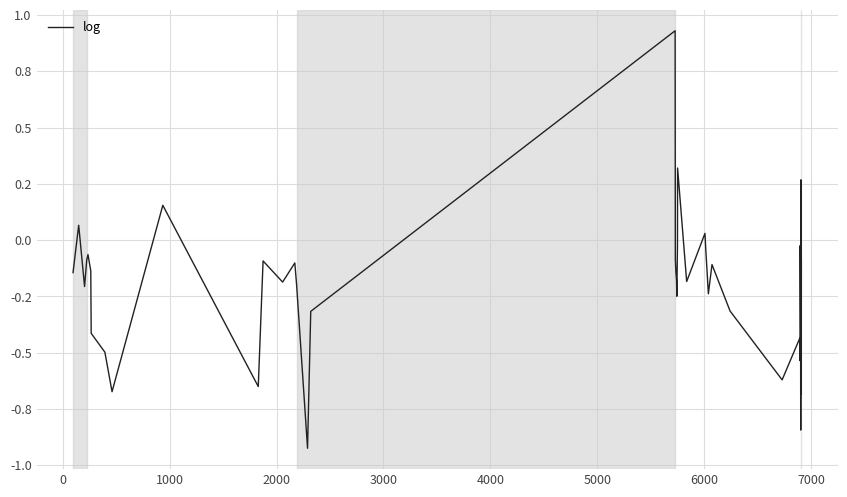

Does the chart display data point markers on the line(s)?

No